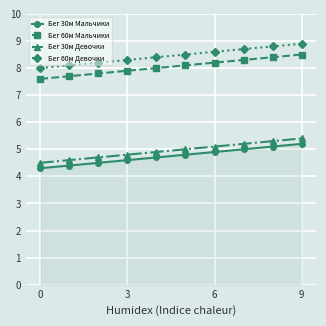

How many lines are shown in the chart?

4